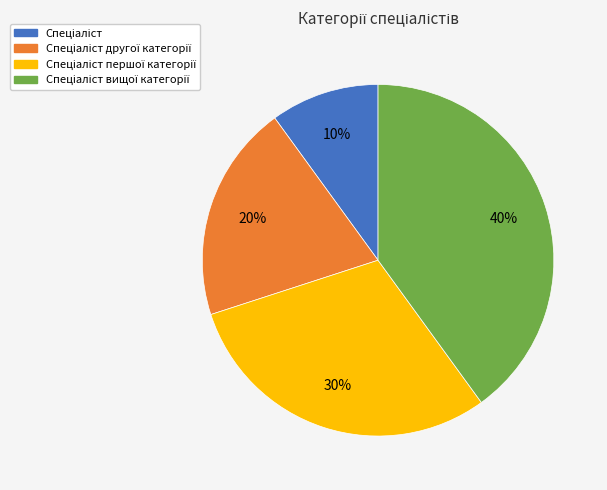

How many segments does this pie chart have?

4